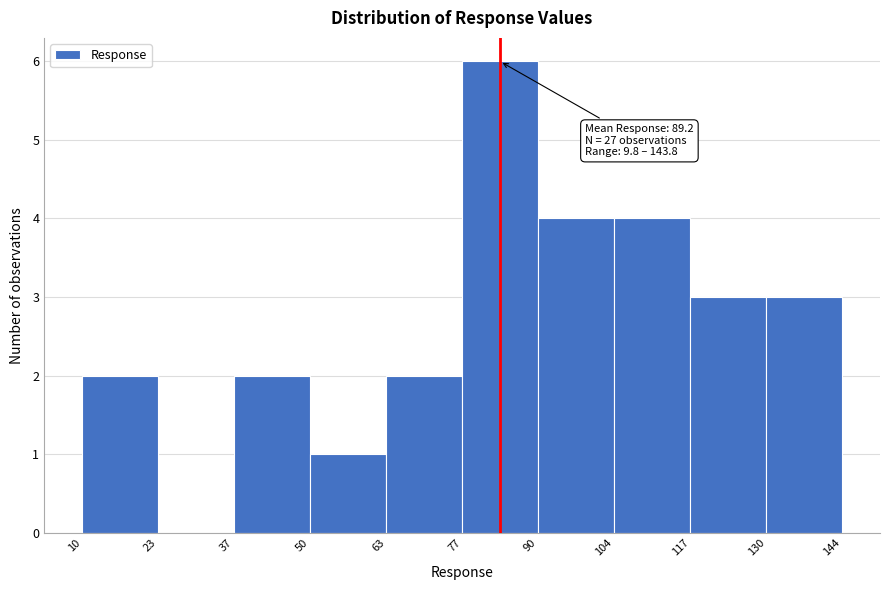

Over which range of the x-axis is the bar tallest?

77 to 90